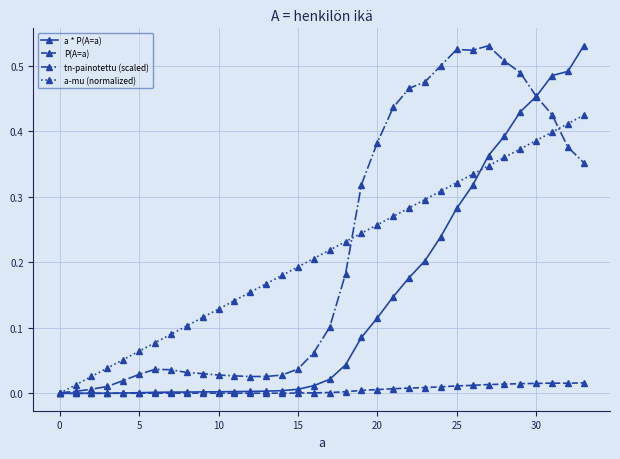

True or false: tn-painotettu (scaled) has more than 1 points higher than both neighbors.

True